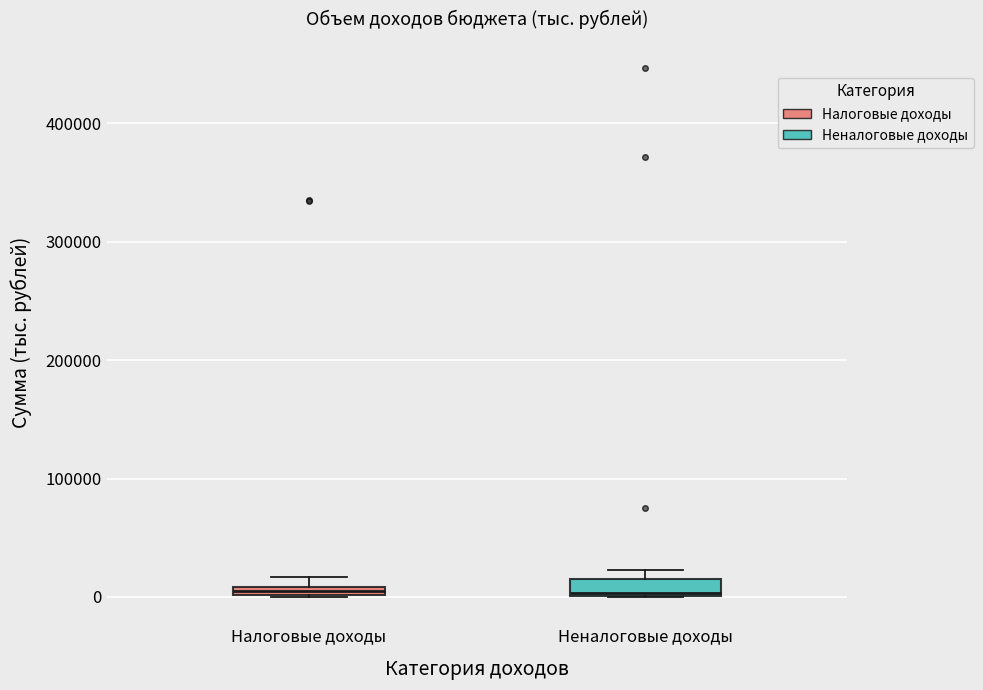

Where is the upper edge of the box for Налоговые доходы on the y-axis? The values are not printed on the chart, so give them approximately, as read against the axis.

10000